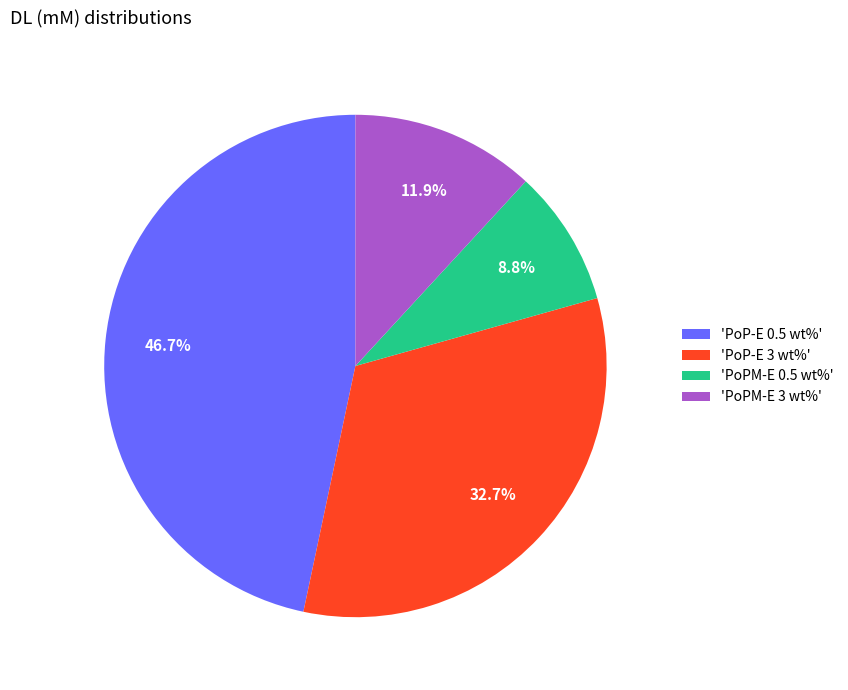

Rank the categories by value from highest to lowest.

'PoP-E 0.5 wt%', 'PoP-E 3 wt%', 'PoPM-E 3 wt%', 'PoPM-E 0.5 wt%'